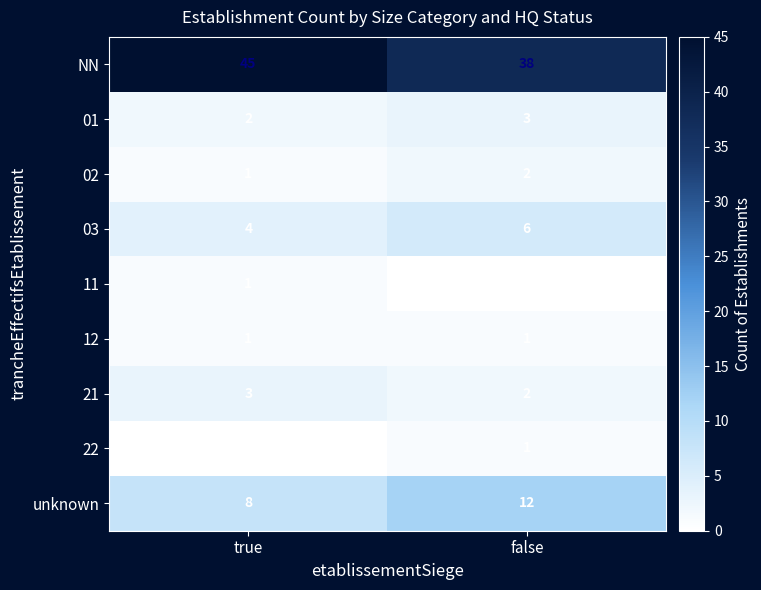

What is the highest value of the 01 series?

3